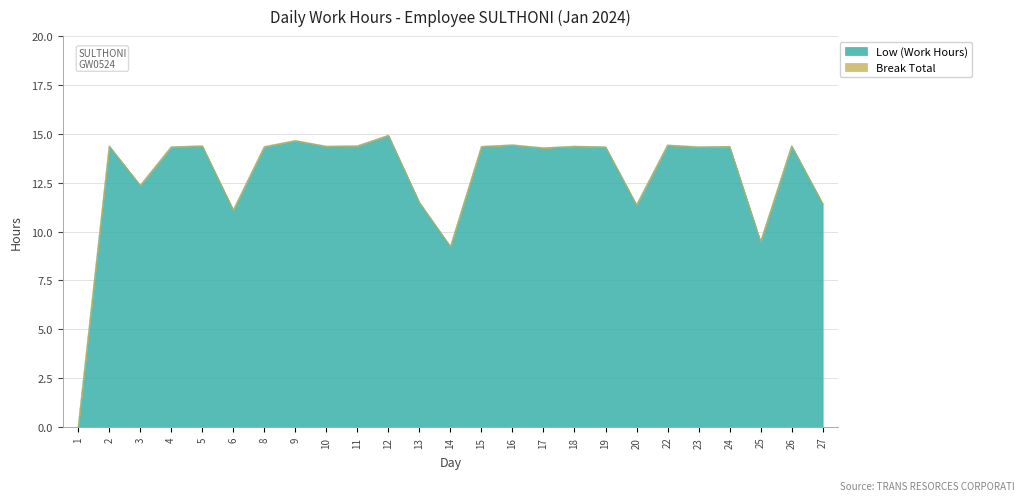

What is the change in value from 3 to 10?

+2.0